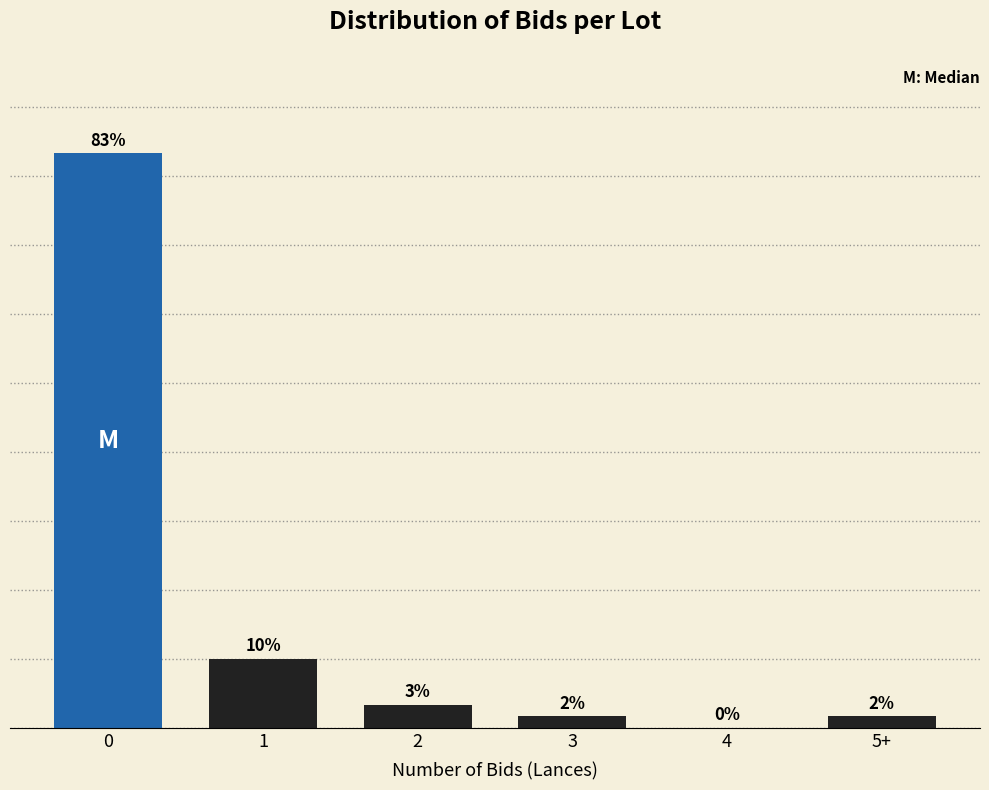

Between 4 and 5+, which is larger?

5+